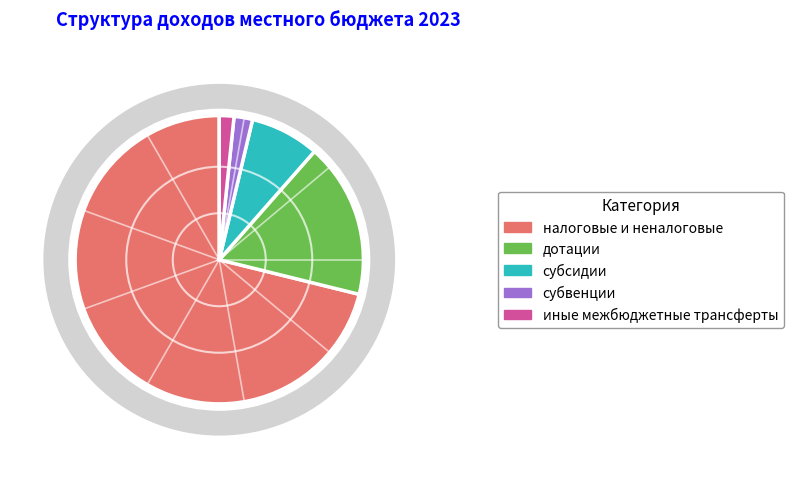

Which slice is the smallest?

иные межбюджетные трансферты